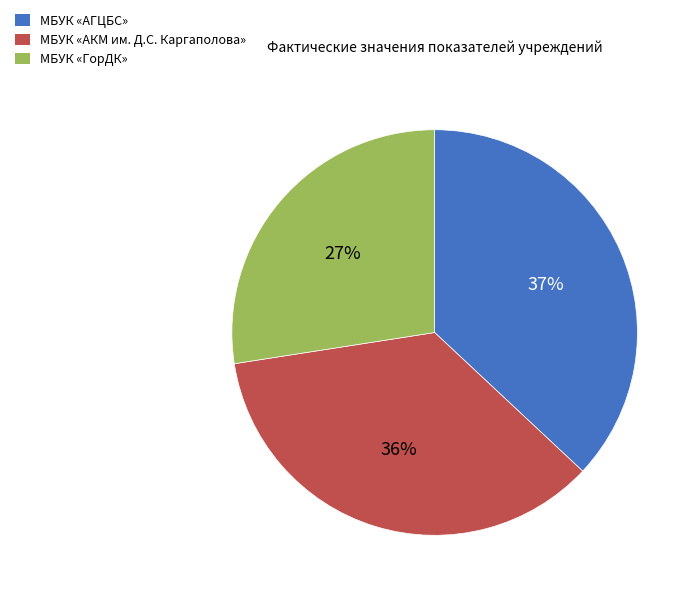

Does any single category account for the majority?

No